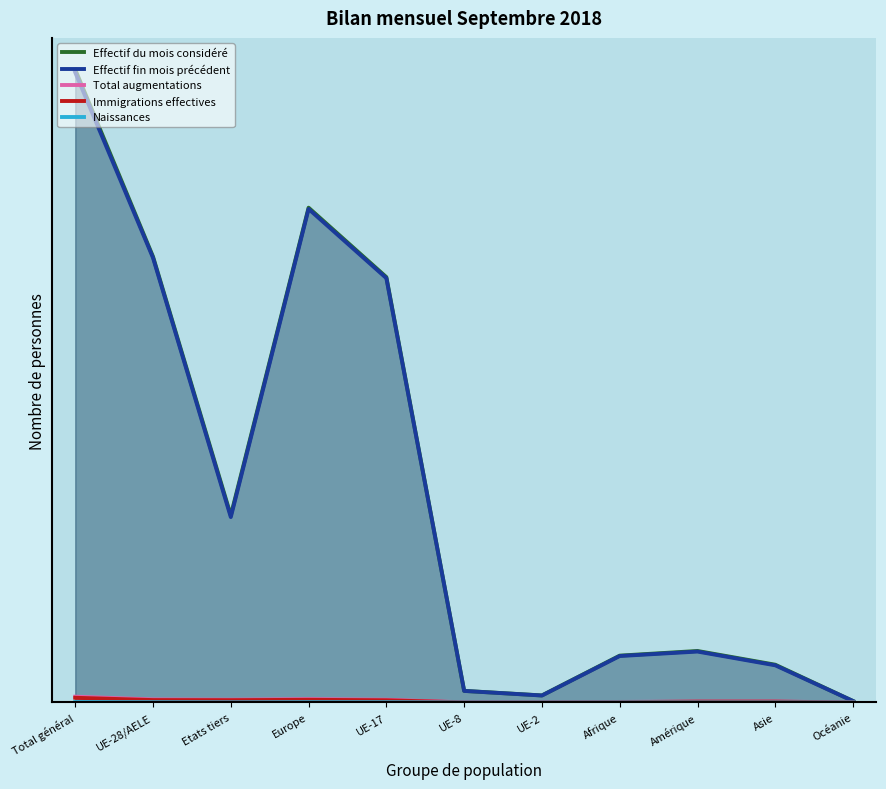

Does the chart have visible grid lines?

No